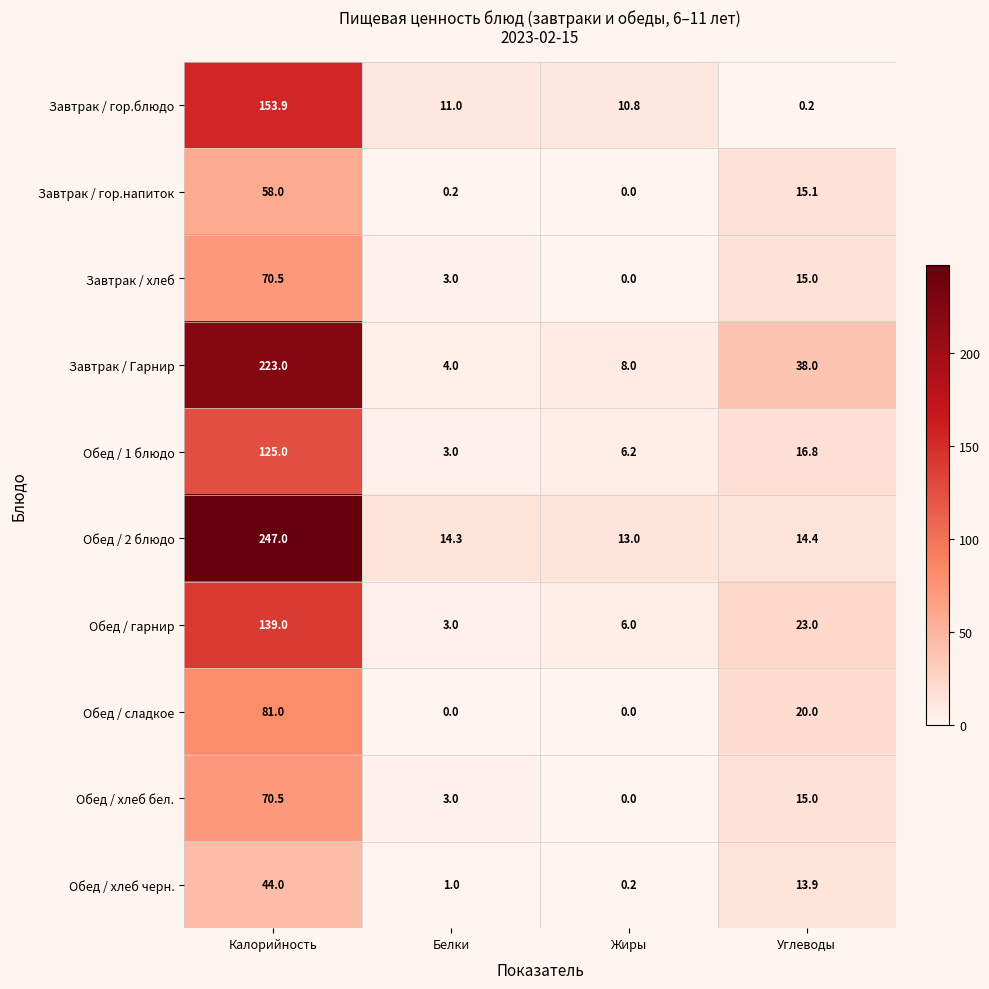

At which category does the chart reach its peak across all series?

Калорийность